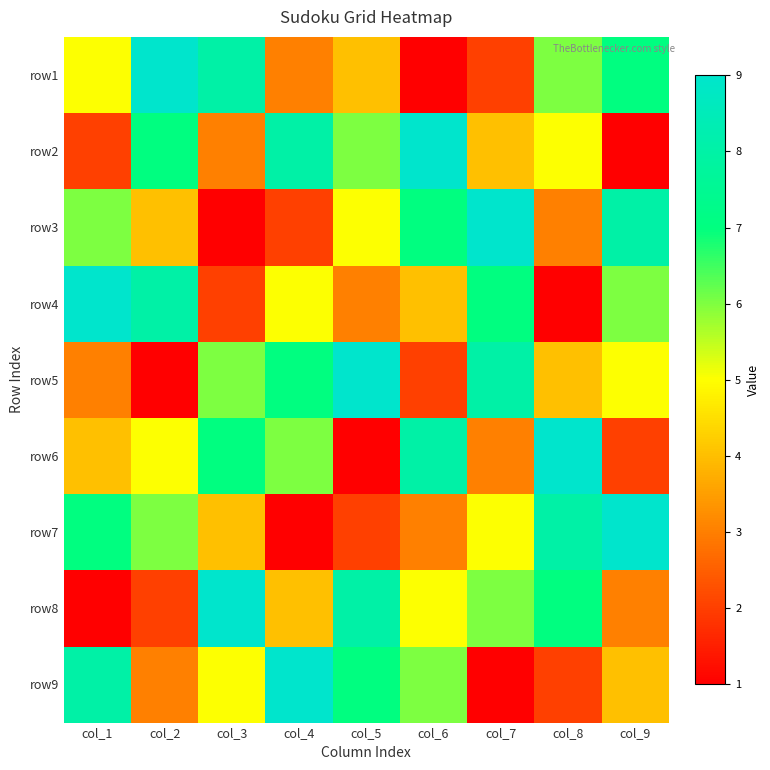

List the series in order of their peak value, highest first.

row1, row2, row3, row4, row5, row6, row7, row8, row9